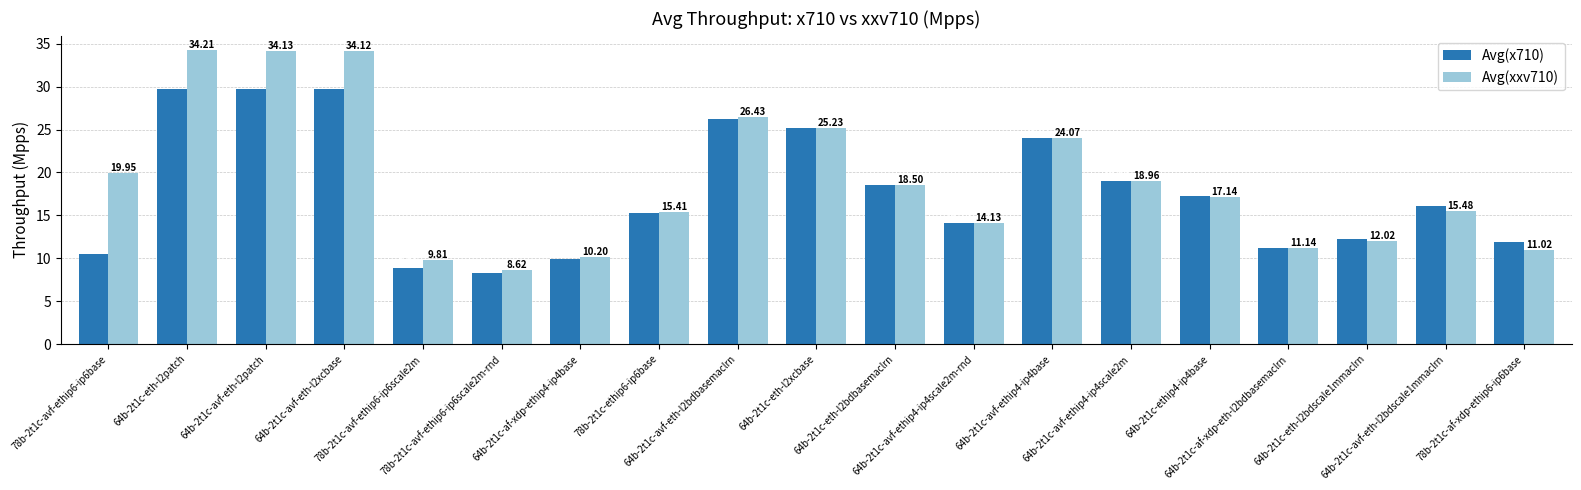

Read the Avg(xxv710) value at 64b-2t1c-eth-l2xcbase.

25.2